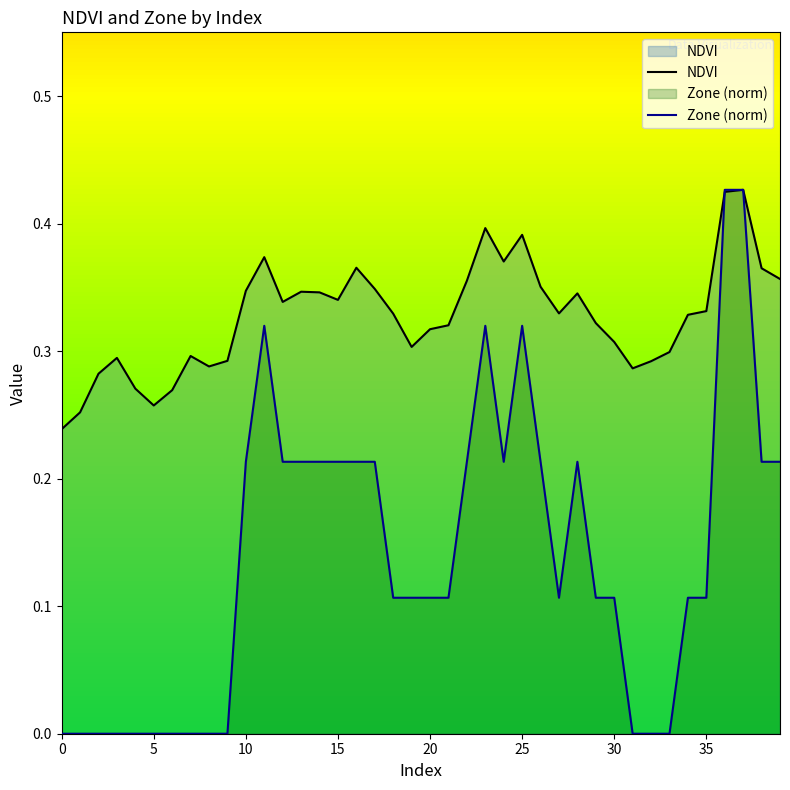

What value does the NDVI series have at 28?

0.3